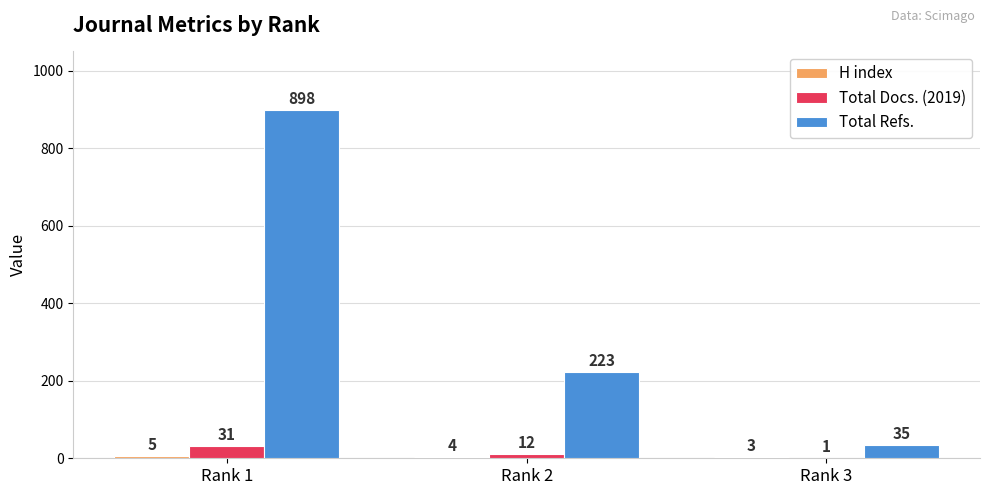

The value of Total Docs. (2019) at Rank 1 is 31. True or false?

True